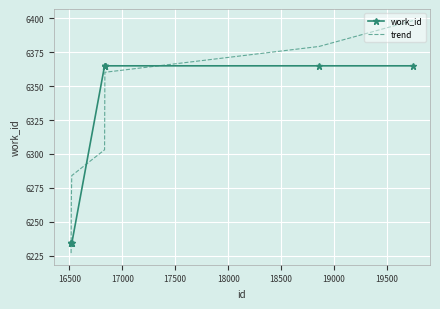

Rank the series by their maximum value, from highest to lowest.

trend, work_id